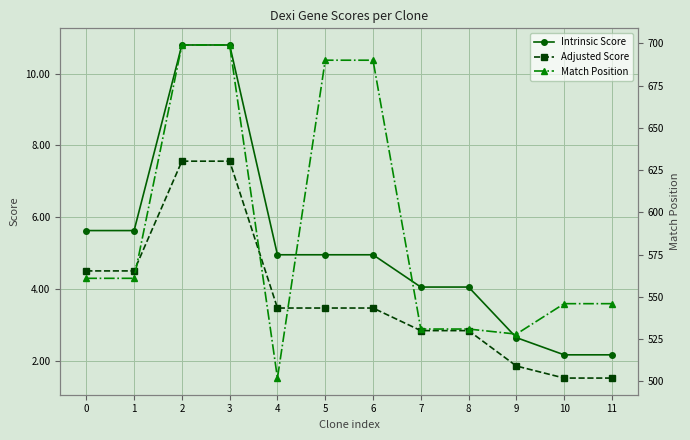

List the labels in order of Intrinsic Score value, largest first.

2, 3, 0, 1, 4, 5, 6, 7, 8, 9, 10, 11